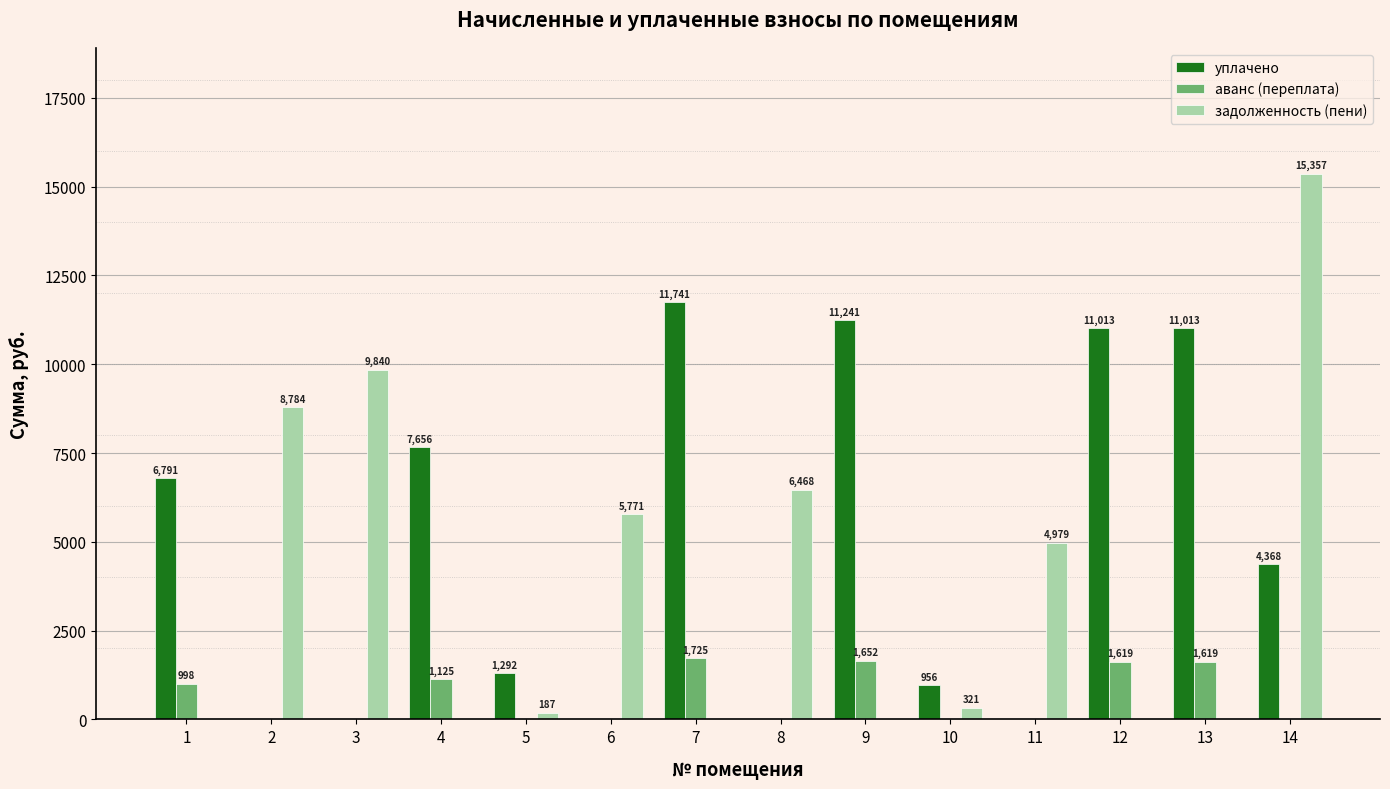

What is the total value across all series at 12?

12631.4